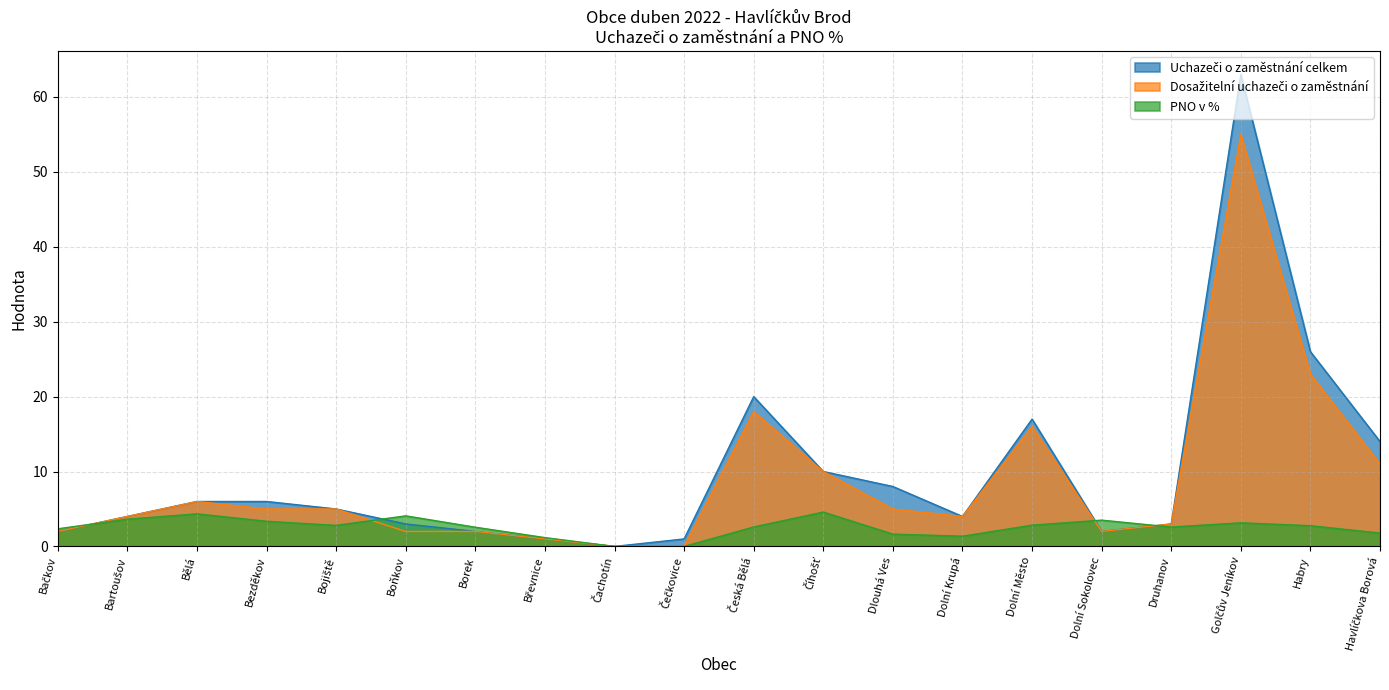

What is the average value of the Uchazeči o zaměstnání celkem series?

9.8